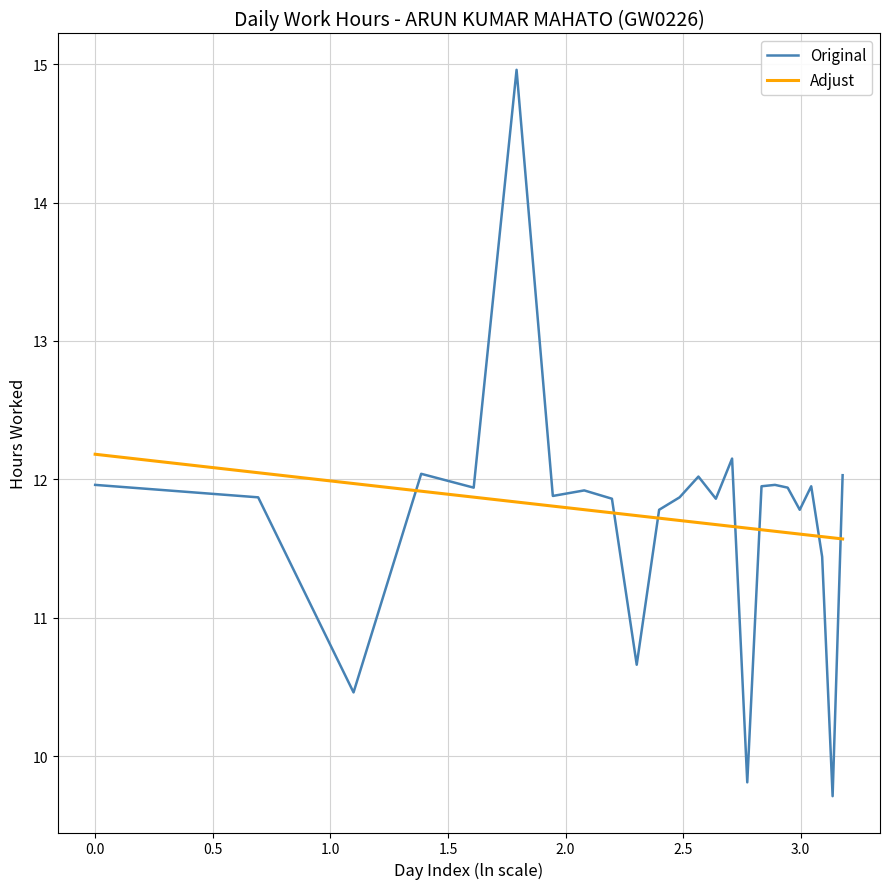

What is the smallest value displayed?

9.7